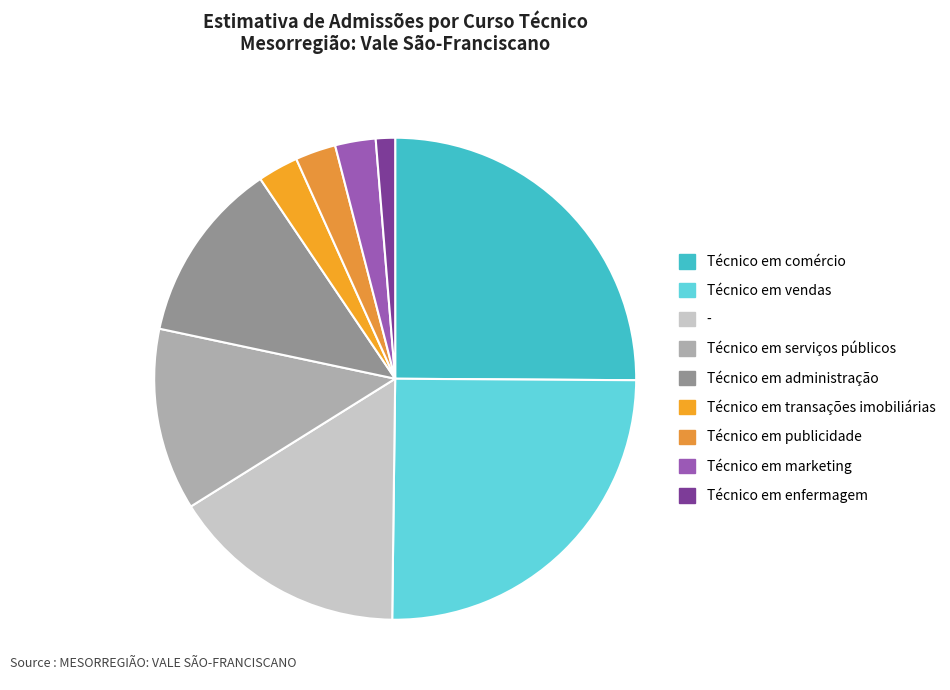

Which category has the biggest portion of the pie?

Técnico em comércio